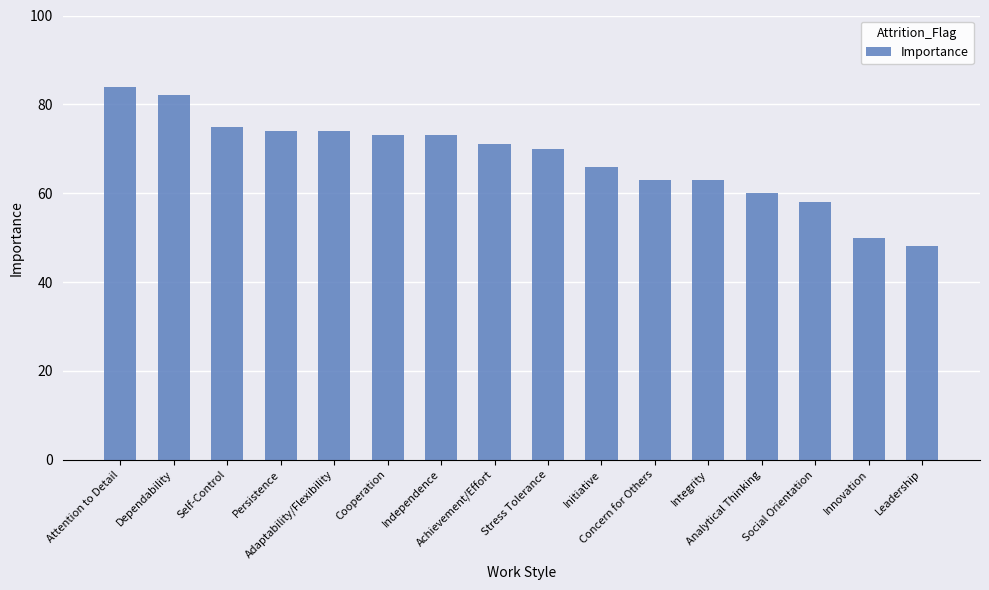

What value does the data have at Cooperation?

73